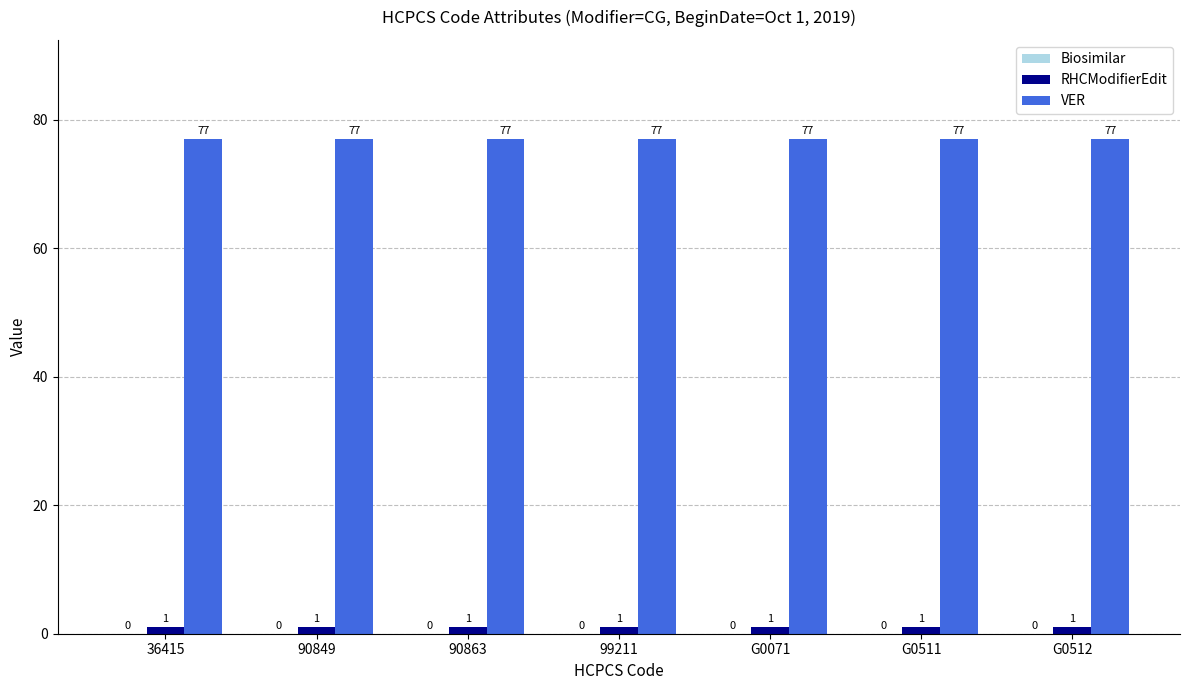

The VER series shows 77 at 90863. True or false?

True